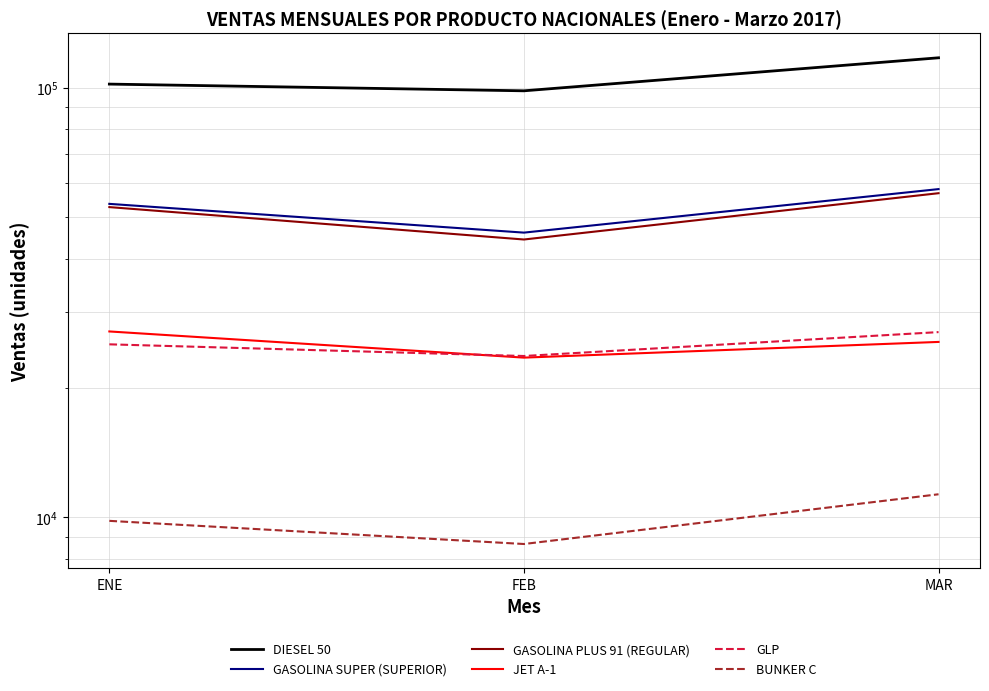

What is the sum of the GLP values at FEB and MAR?

50688.3